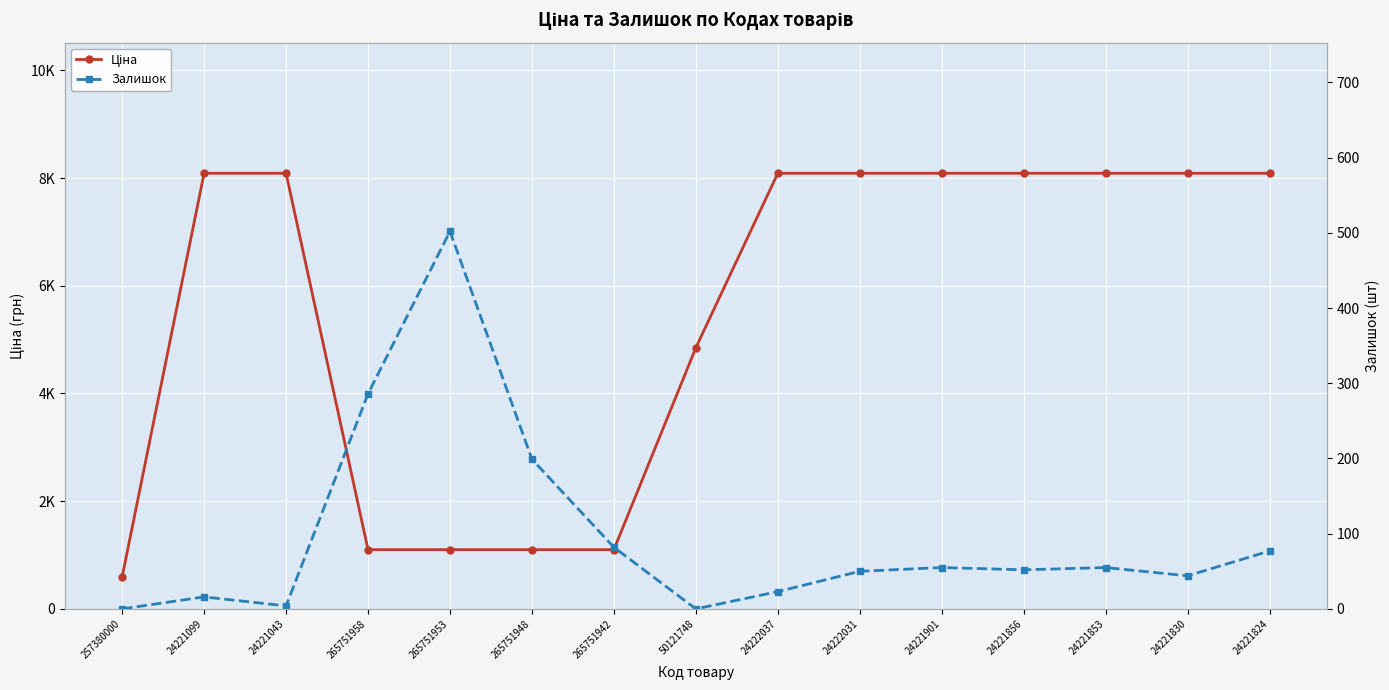

True or false: Ціна and Залишок cross at least once.

False